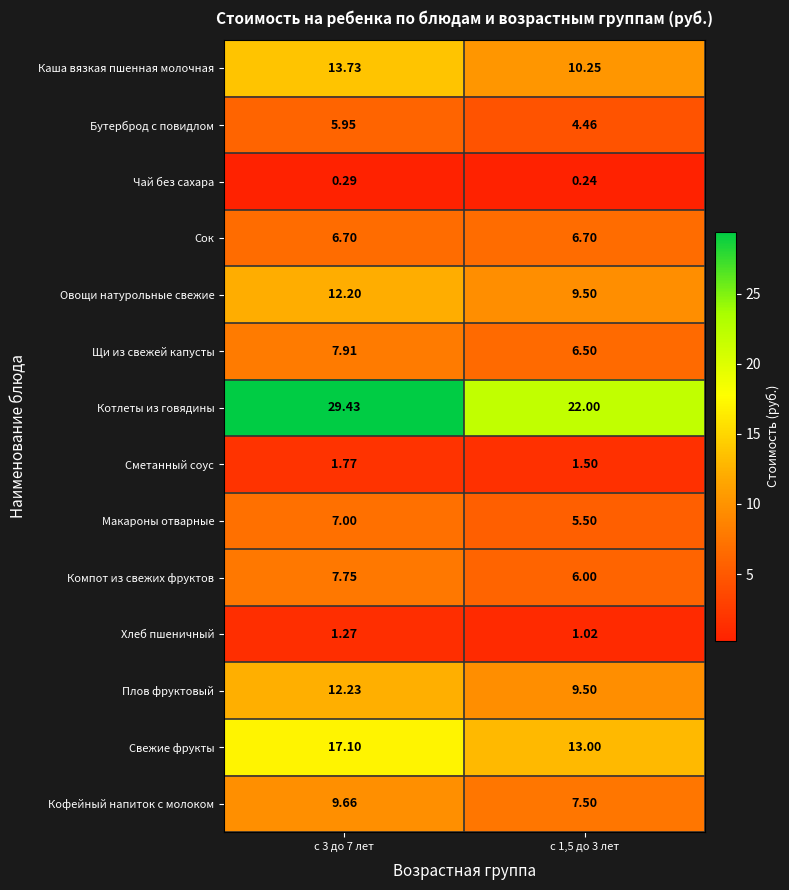

Which series has the widest spread of values?

Котлеты из говядины